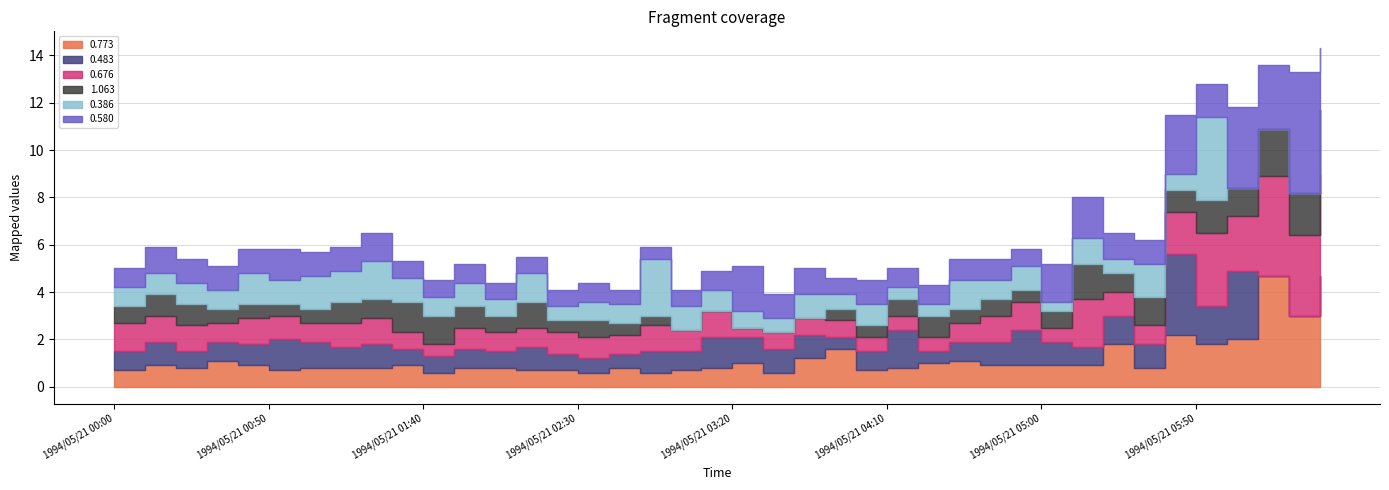

List the labels in order of 0.773 value, largest first.

1994/05/21 06:10, 1994/05/21 06:30, 1994/05/21 06:20, 1994/05/21 05:40, 1994/05/21 06:00, 1994/05/21 05:20, 1994/05/21 05:50, 1994/05/21 03:50, 1994/05/21 03:40, 1994/05/21 00:30, 1994/05/21 04:30, 1994/05/21 03:20, 1994/05/21 04:20, 1994/05/21 00:10, 1994/05/21 00:40, 1994/05/21 01:30, 1994/05/21 04:40, 1994/05/21 04:50, 1994/05/21 05:00, 1994/05/21 05:10, 1994/05/21 00:20, 1994/05/21 01:00, 1994/05/21 01:10, 1994/05/21 01:20, 1994/05/21 01:50, 1994/05/21 02:00, 1994/05/21 02:40, 1994/05/21 03:10, 1994/05/21 04:10, 1994/05/21 05:30, 1994/05/21 00:00, 1994/05/21 00:50, 1994/05/21 02:10, 1994/05/21 02:20, 1994/05/21 03:00, 1994/05/21 04:00, 1994/05/21 01:40, 1994/05/21 02:30, 1994/05/21 02:50, 1994/05/21 03:30